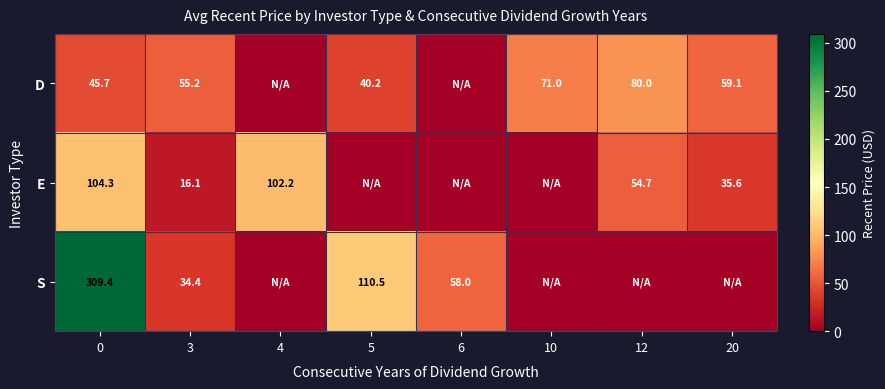

Is it true that D equals 40.2 at 5?

True